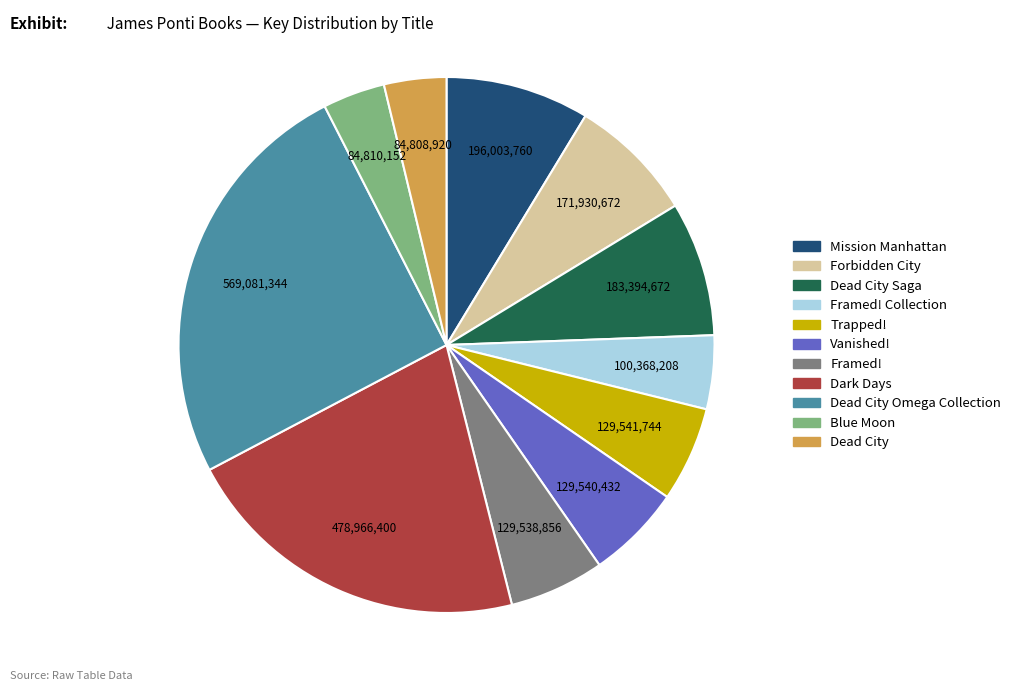

Is there any slice that represents more than half of the pie?

No